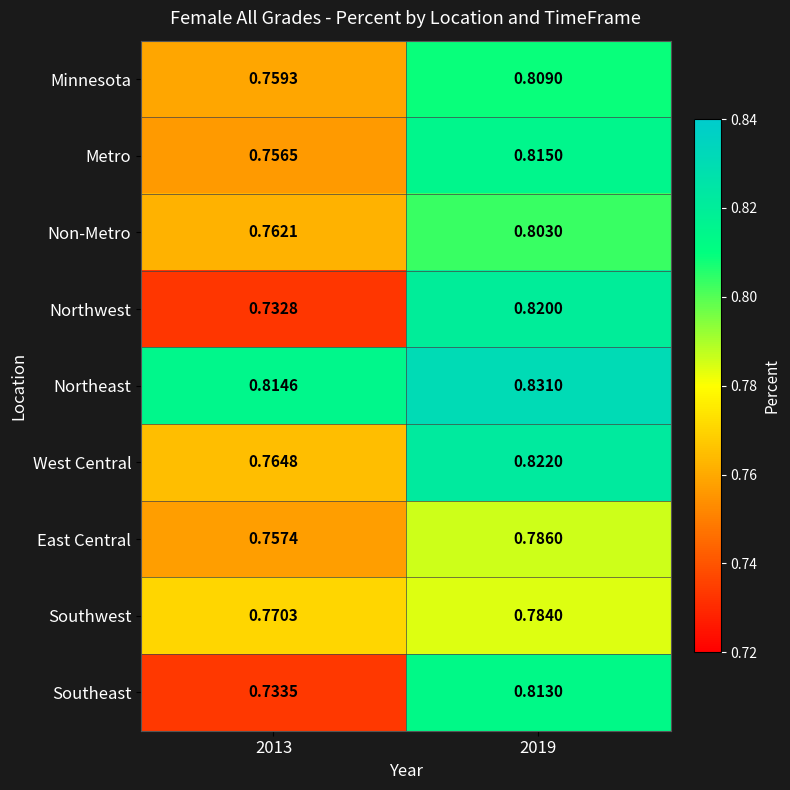

Which series has the largest total across all categories?

Northeast